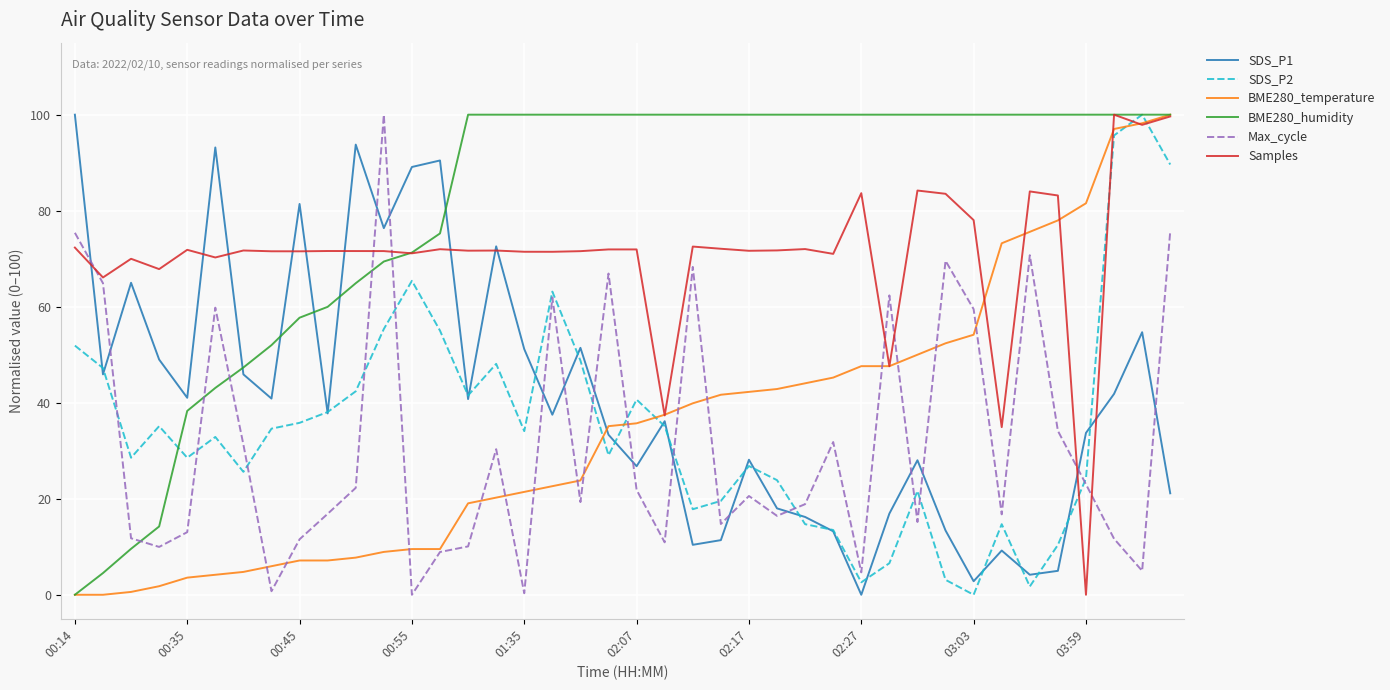

True or false: SDS_P1 and BME280_temperature cross at least once.

True